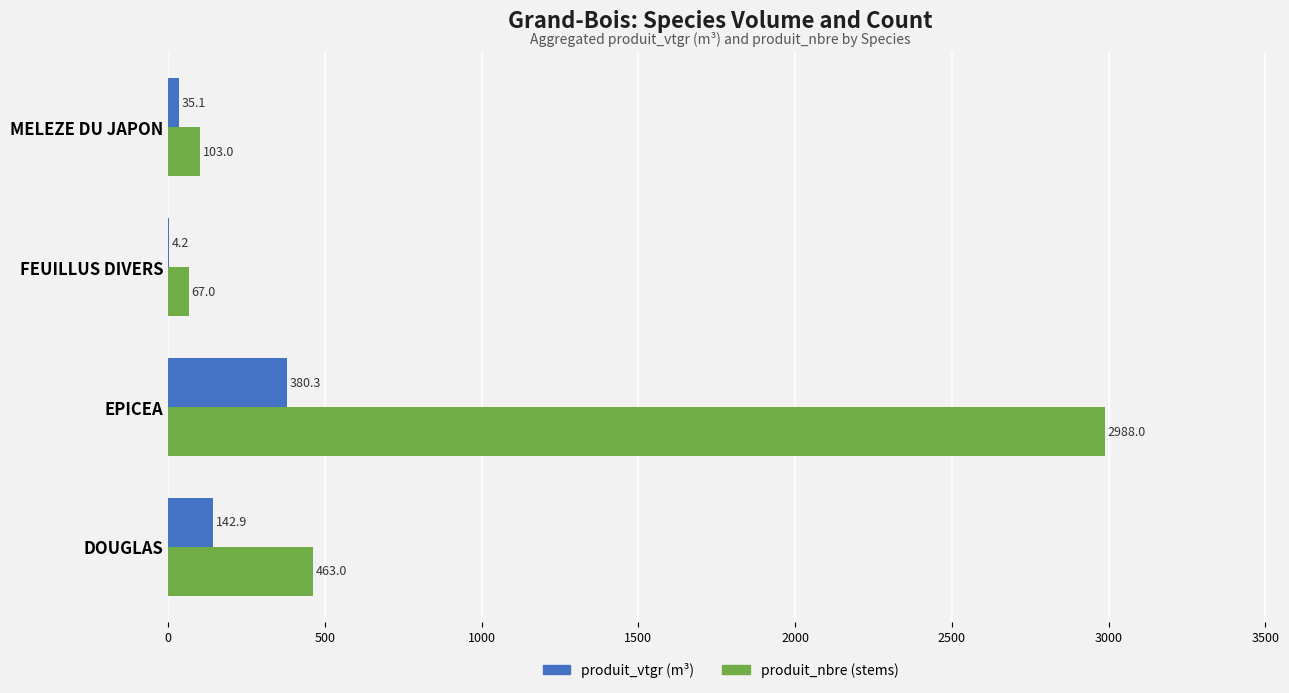

What is the greatest value displayed?

2988.0